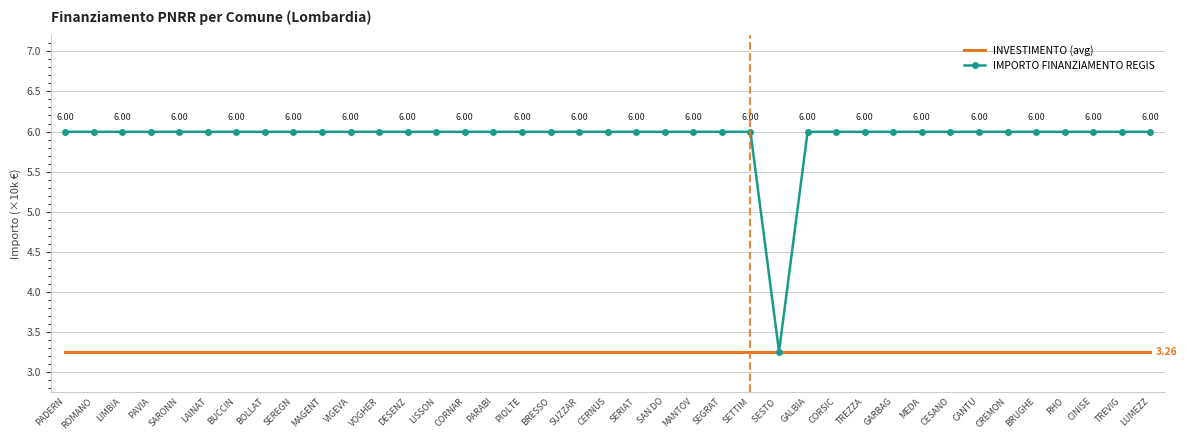

What is the maximum value shown in the chart?

6.0